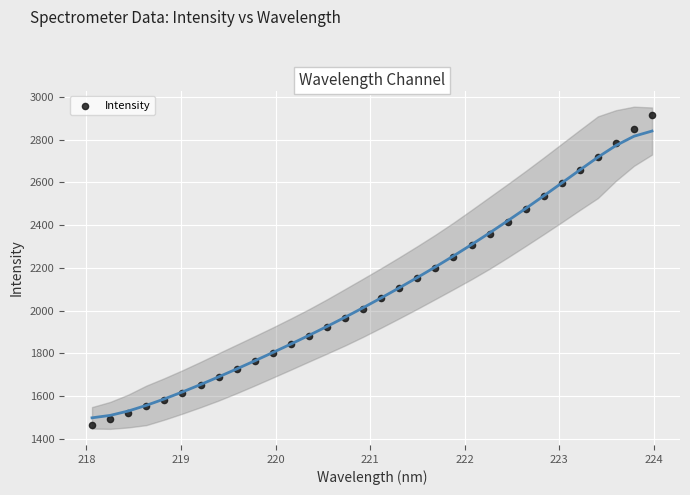

What is the range of X values (max minus min)?

5.9